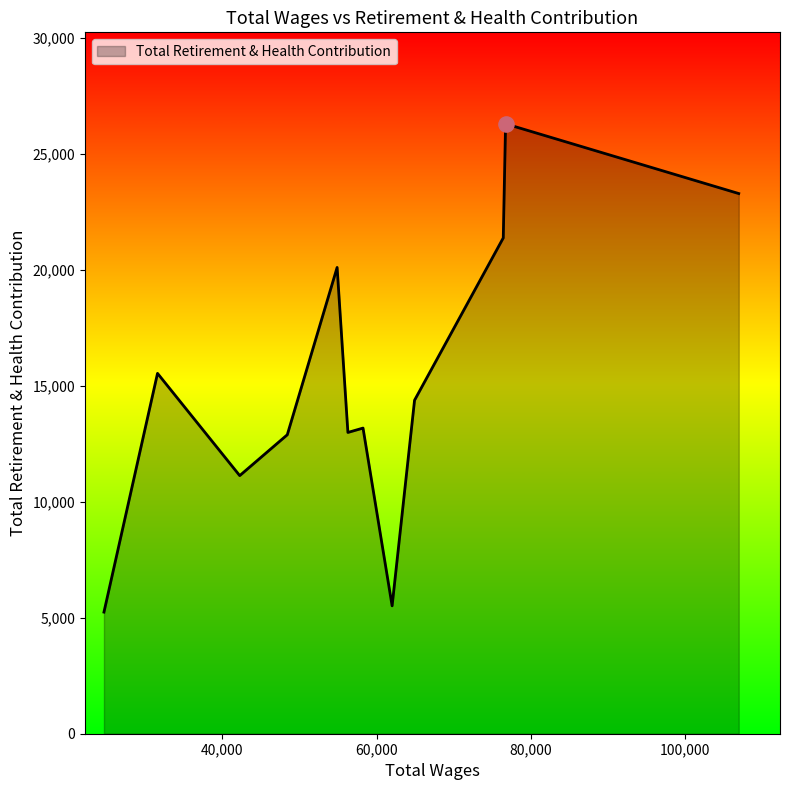

What is the difference between the maximum and minimum values?

21058